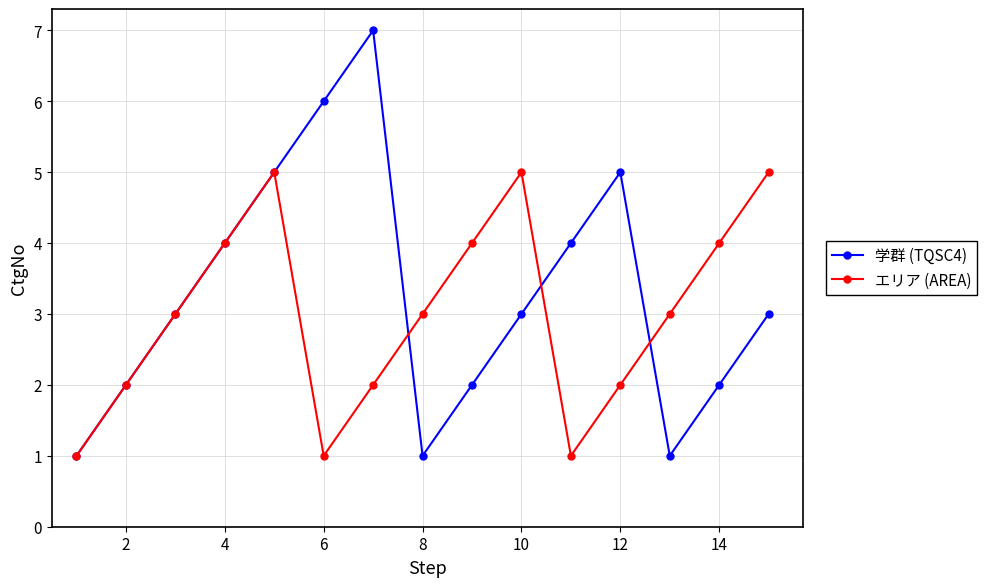

What are all the series names shown in the legend?

学群 (TQSC4), エリア (AREA)